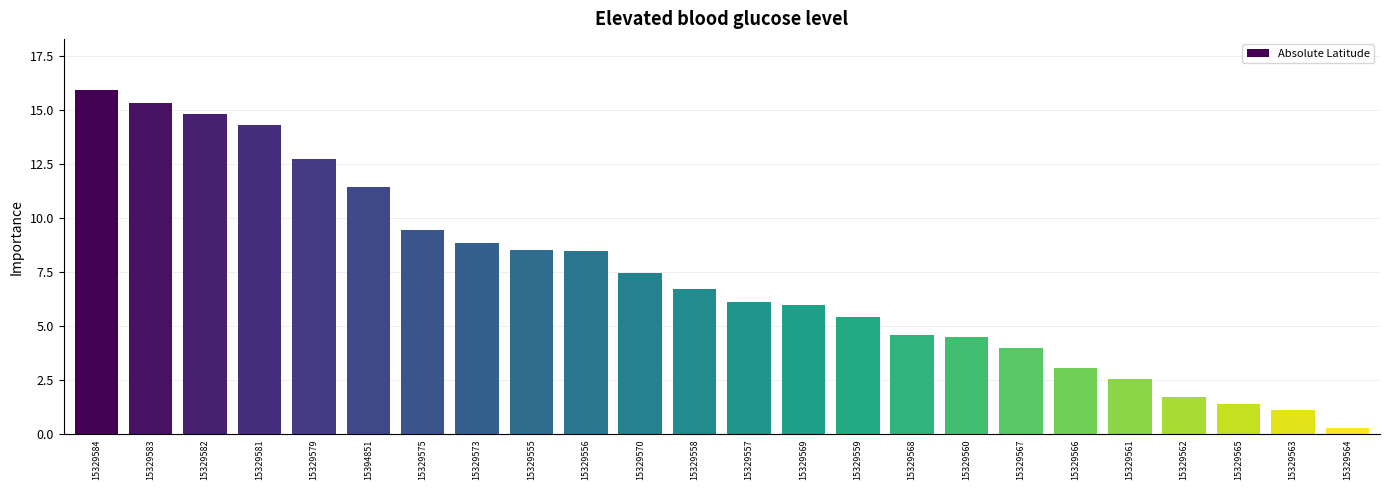

What is the difference between the maximum and minimum values?

15.6